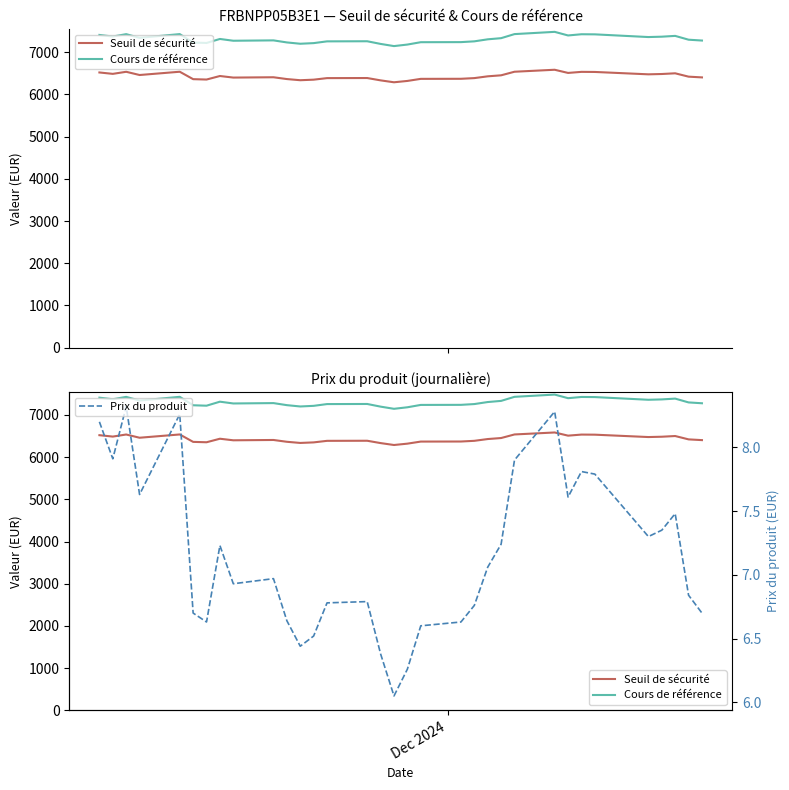

What is the difference between the maximum and minimum values in the Seuil de sécurité series?

296.7